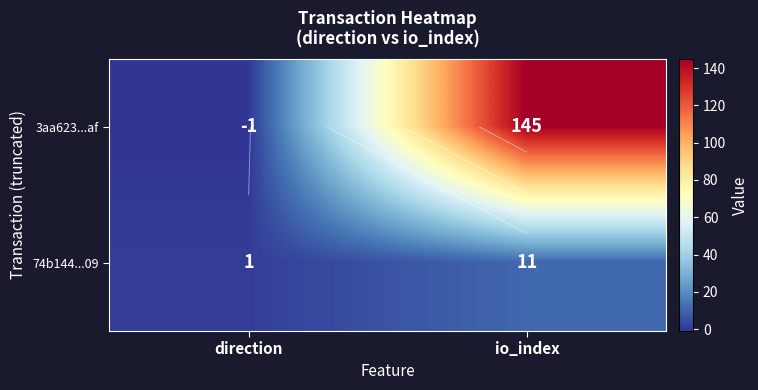

Rank the series at direction from lowest to highest value.

3aa623...af, 74b144...09